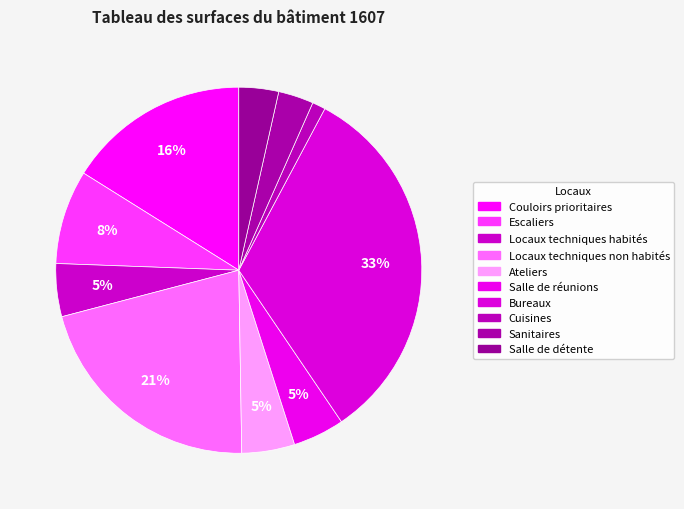

Which has a higher value, Couloirs prioritaires or Salle de détente?

Couloirs prioritaires